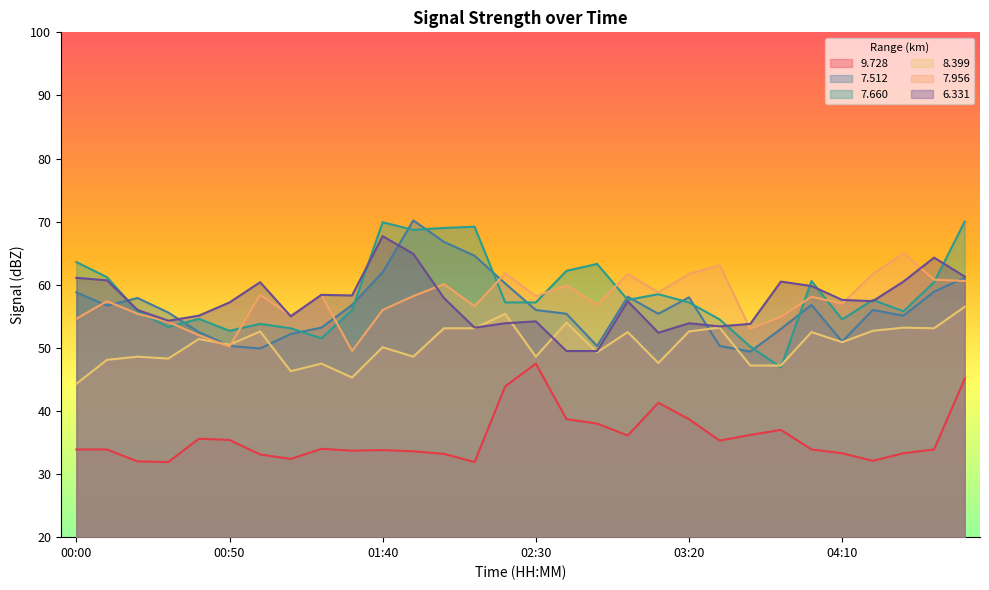

True or false:   8.399 and   6.331 intersect in this chart.

True